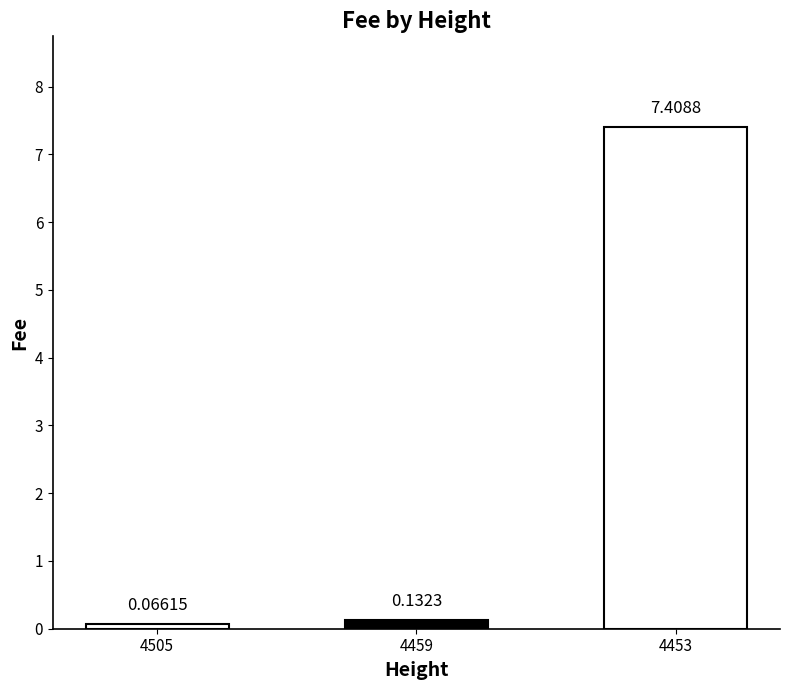

List the labels in order of value, smallest first.

4505, 4459, 4453